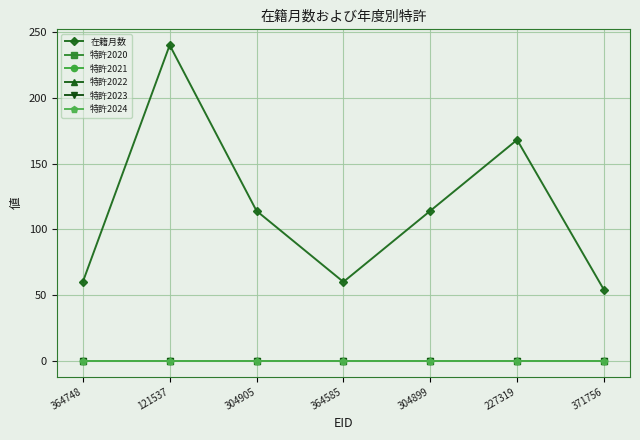

Does the chart display data point markers on the line(s)?

Yes